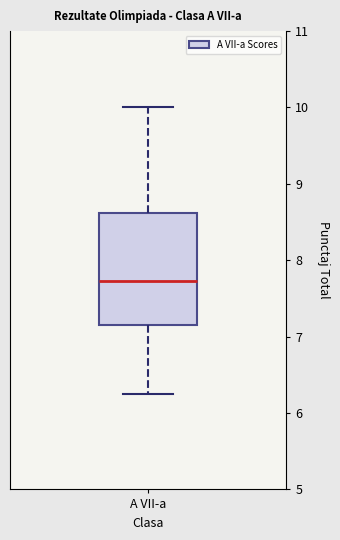

Where does the lower whisker of the box for A VII-a end on the y-axis? The values are not printed on the chart, so give them approximately, as read against the axis.

6.3